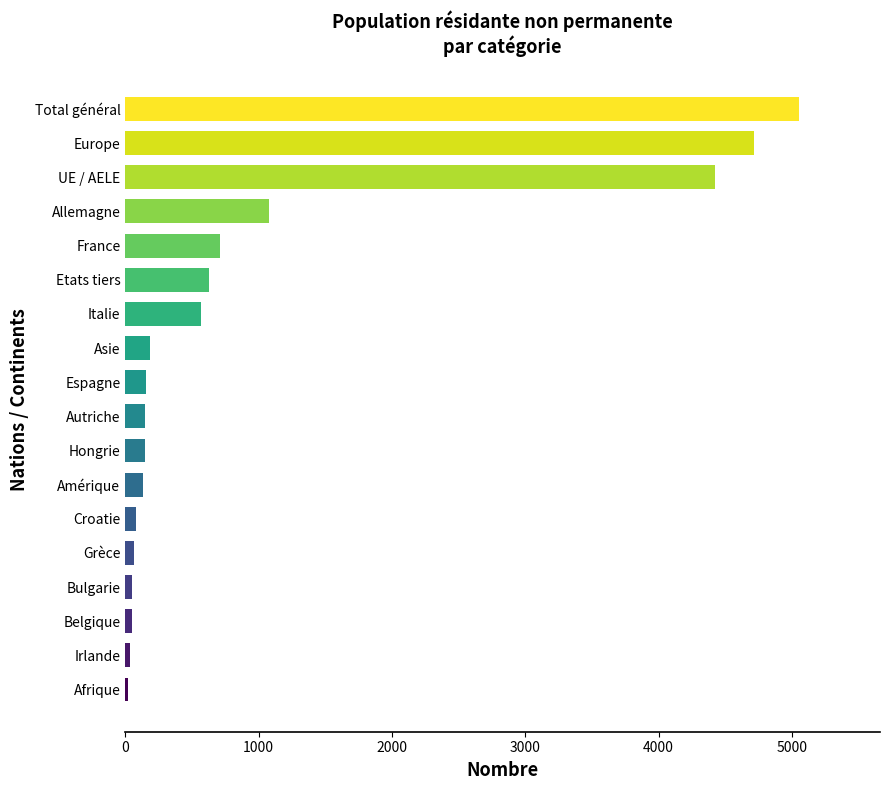

Between Afrique and Total général, which is larger?

Total général